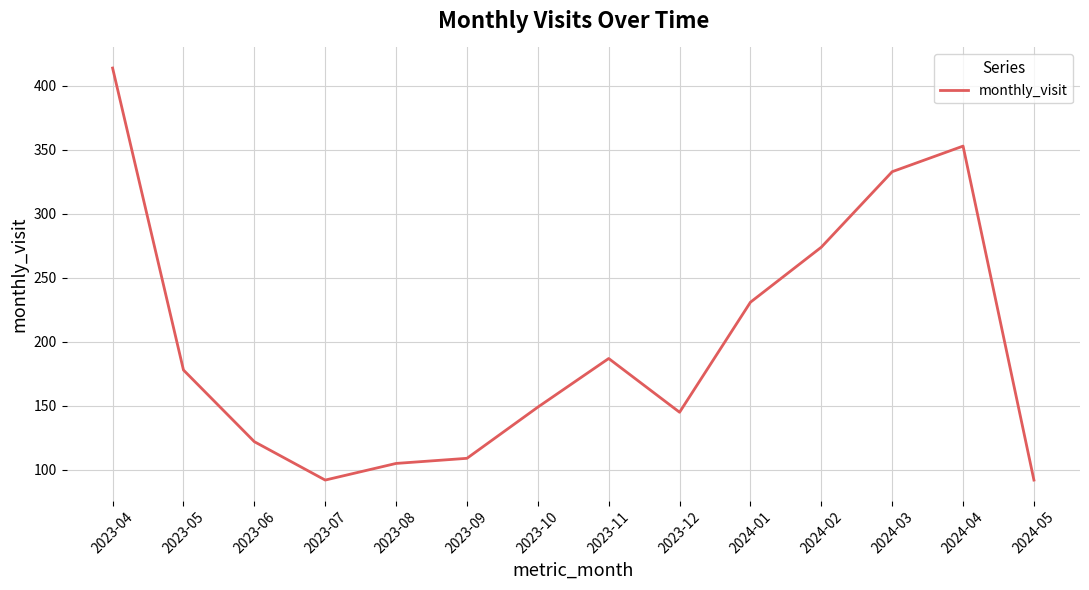

What is the difference between the values at 2024-05 and 2023-05?

86